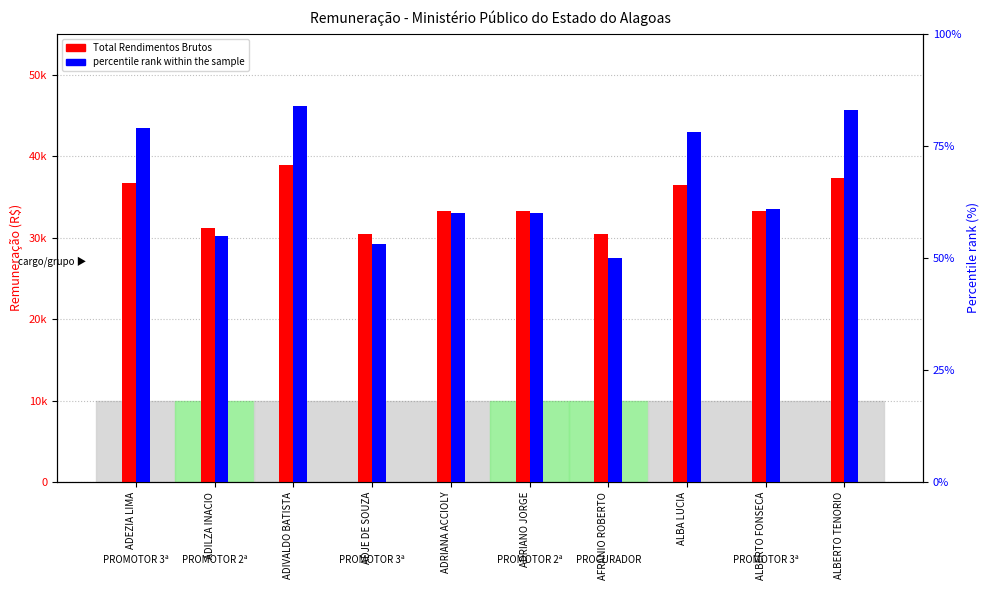

Reading left to right, list all the values displayed in this chart.

Total Rendimentos Brutos: 36697.8	31201.5	38952.6	30471.1	33315.5	33315.5	30471.1	36415.9	33315.5	37261.5
percentile rank within the sample: 79.0	55.0	84.0	53.0	60.0	60.0	50.0	78.0	61.0	83.0